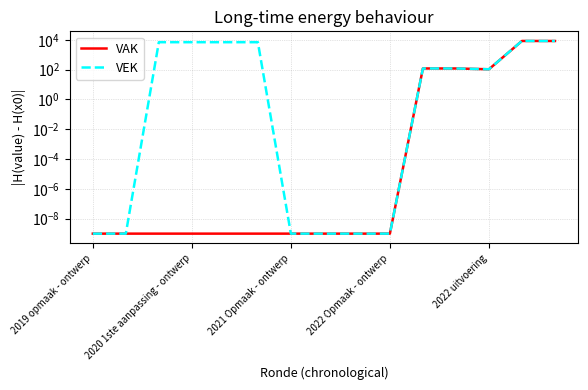

Which series changed the most between 7 and 12?

VAK